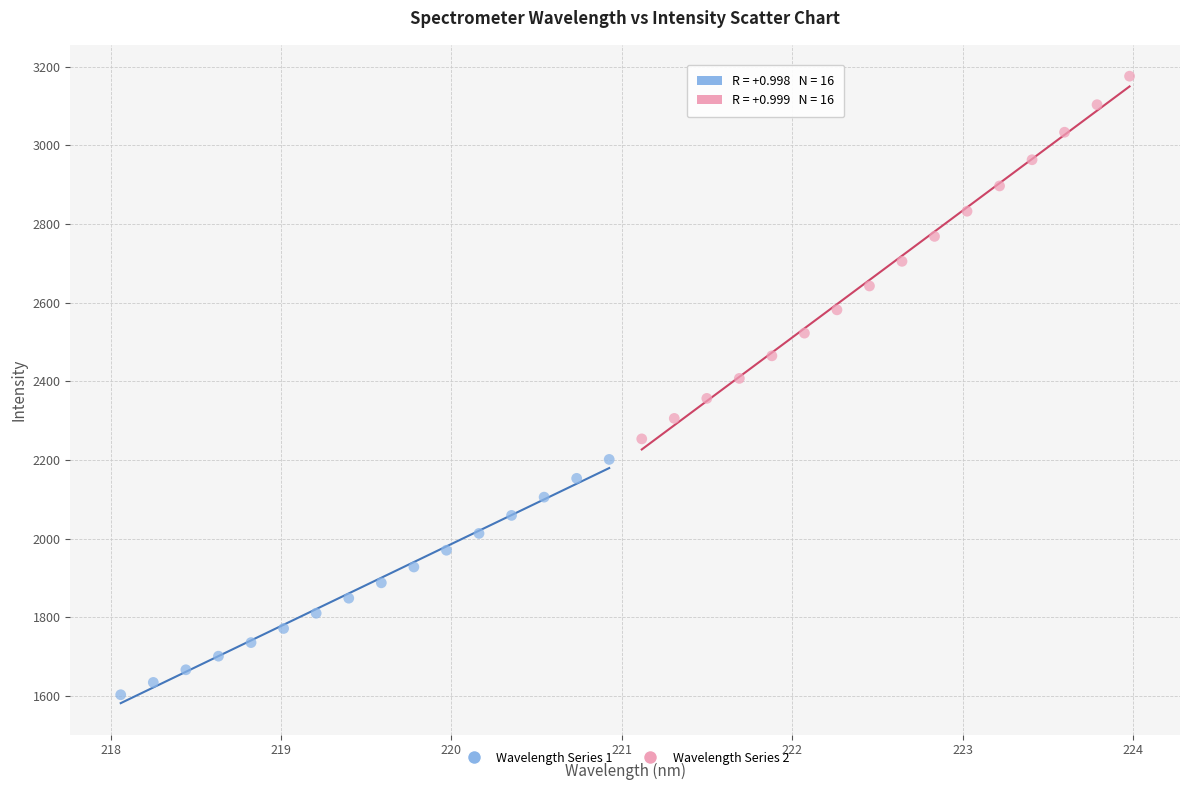

Which series reaches the maximum Y coordinate?

Wavelength Series 2